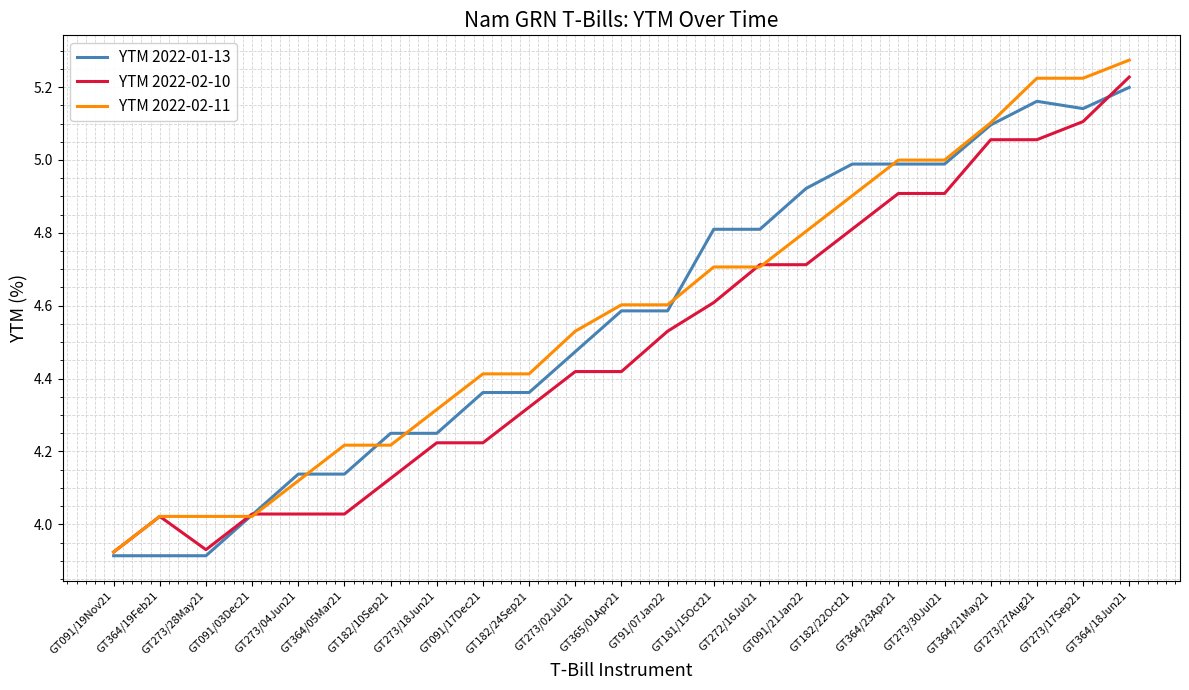

How many distinct data groups are displayed?

3